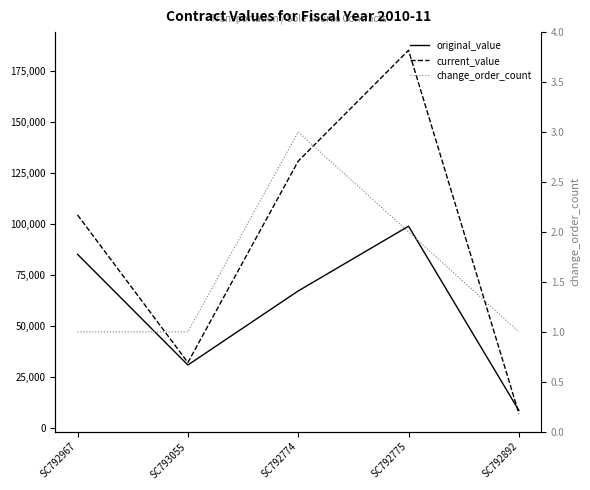

What is the sum of the change_order_count values at SC792967 and SC792775?

3.0